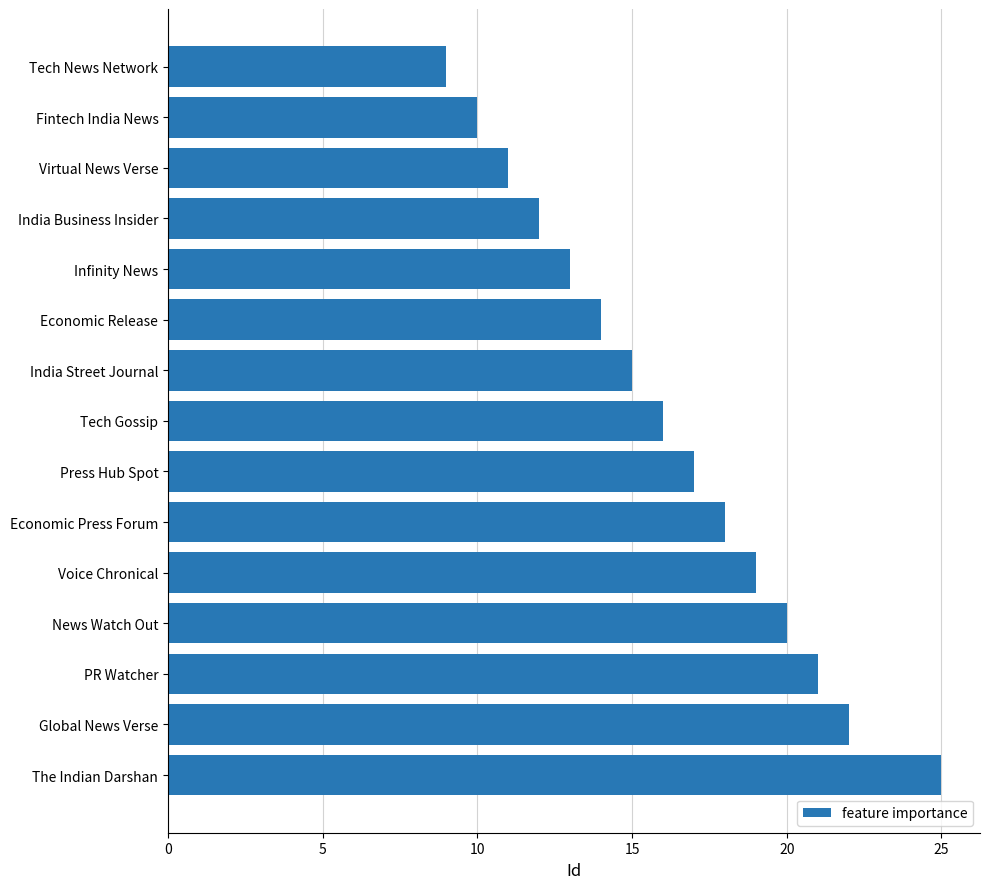

How many data points are less than 16?

7